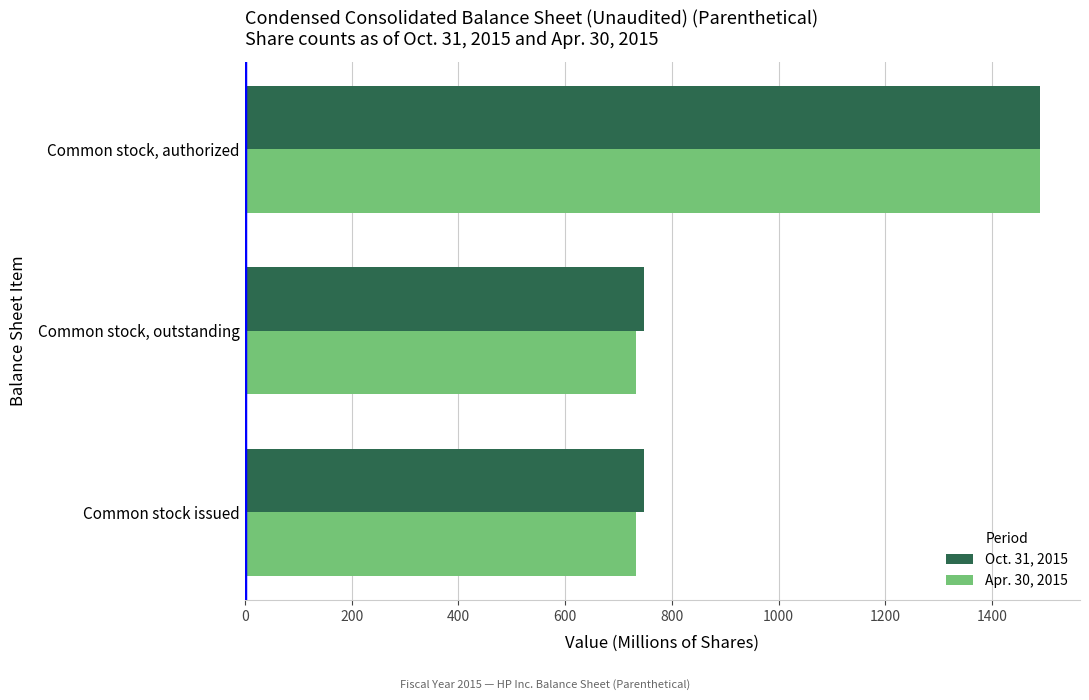

What is the total value across all series at Common stock, authorized?

2980.0